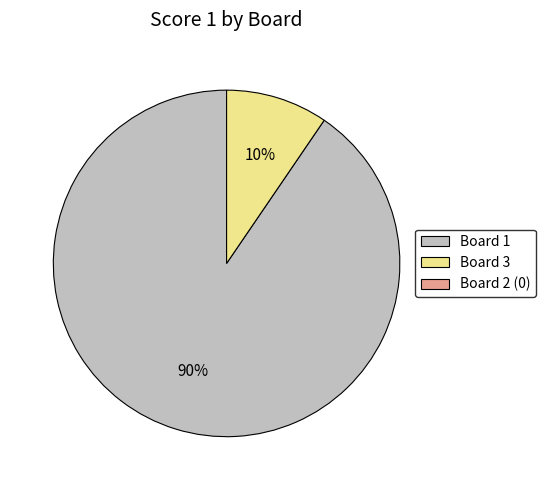

Does any single category account for the majority?

Yes